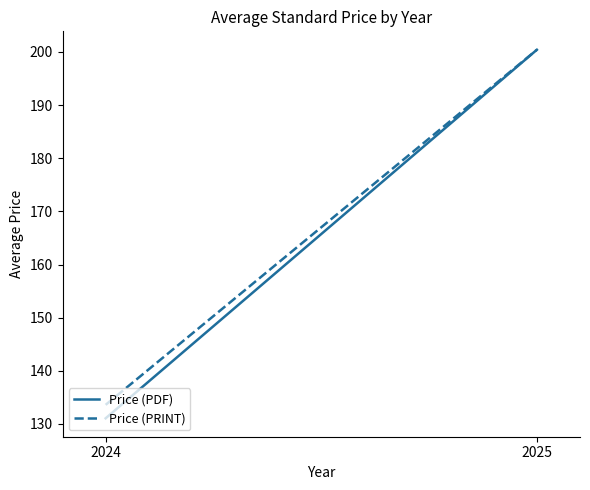

What is the average value of the Price (PDF) series?

165.7